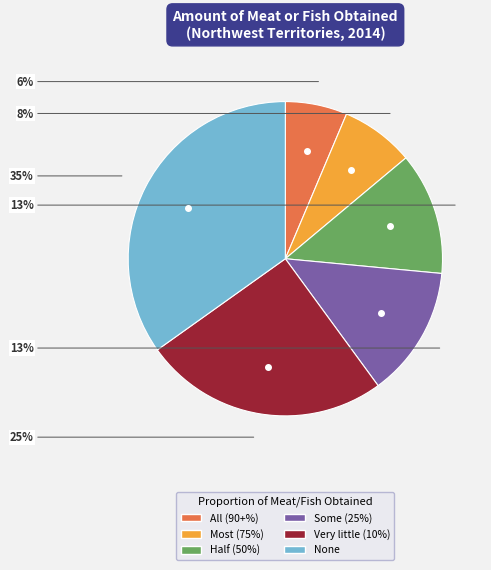

To the nearest percent, what percentage of the pie is All (90+%)?

6%